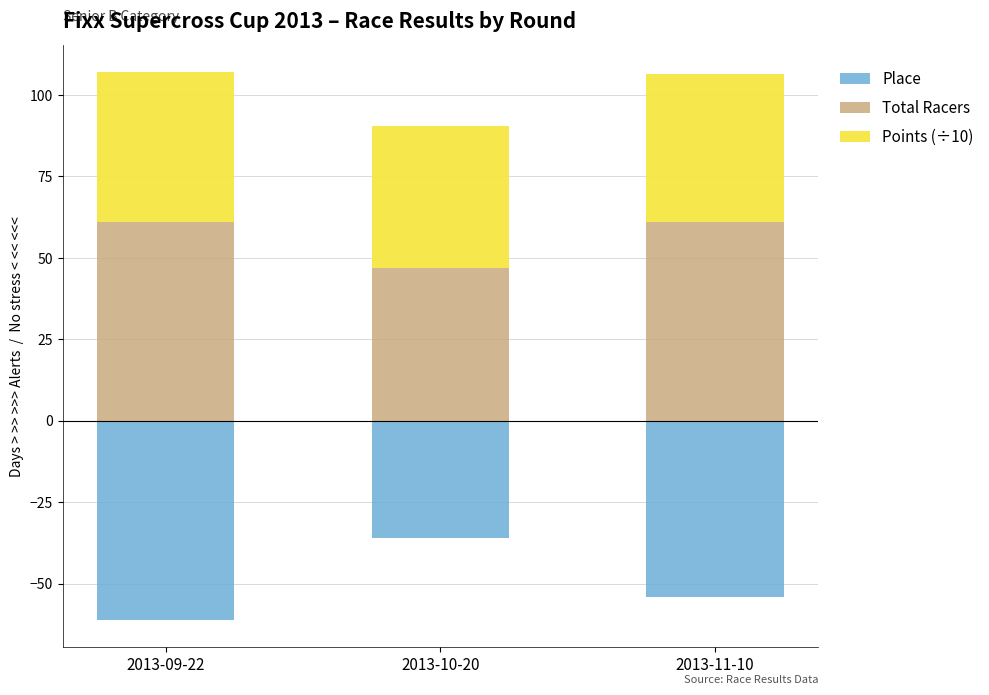

What is the difference between the second highest and minimum values in the Place series?

7.0